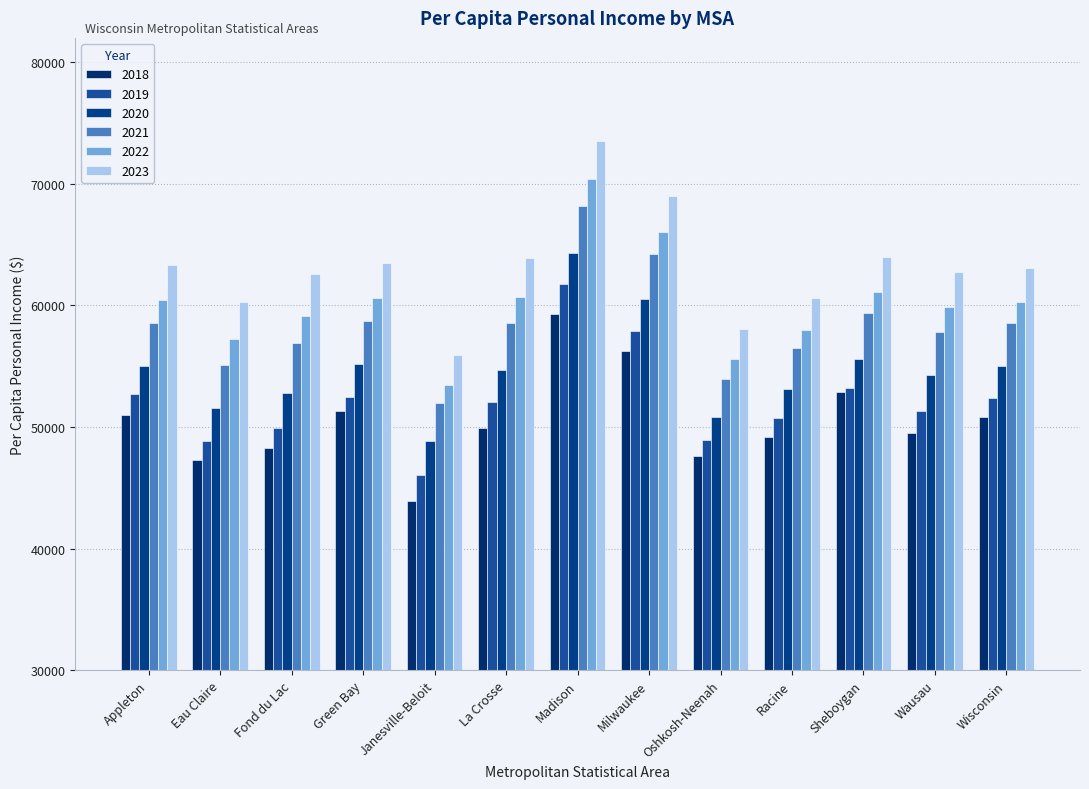

At how many categories does at least one series exceed 50970?

13